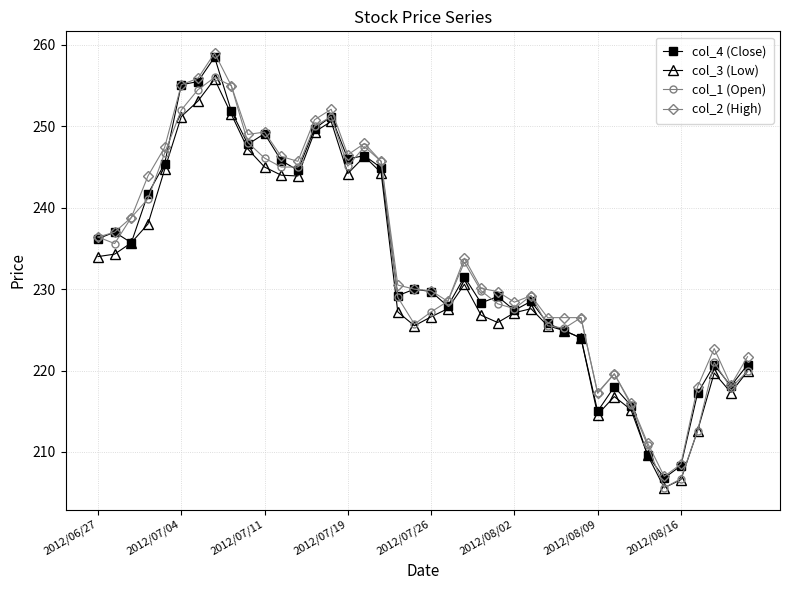

What is the value of the col_1 (Open) point at the 8th from the left?

256.0